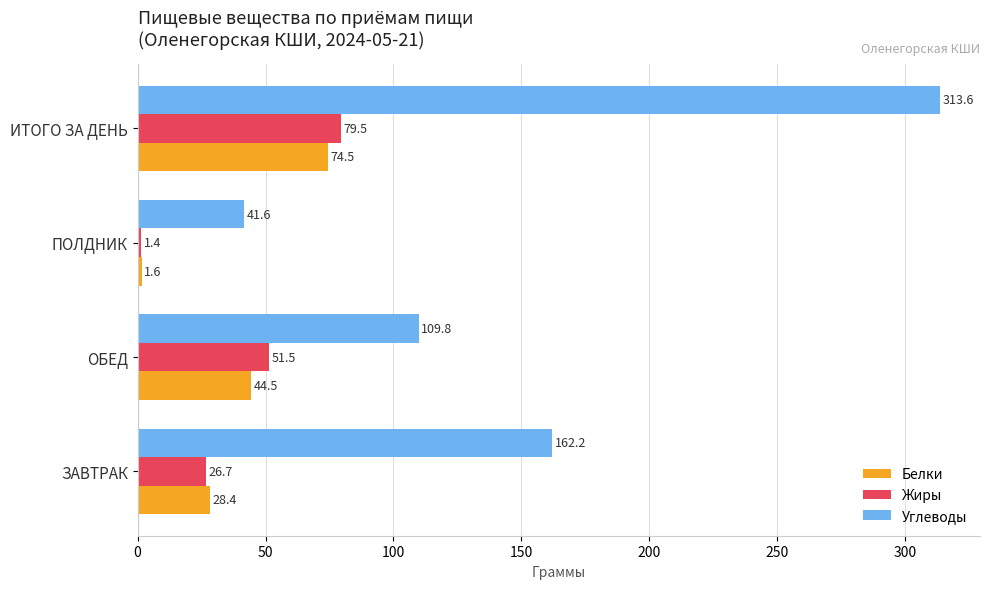

What is the sum of the Углеводы values at ИТОГО ЗА ДЕНЬ and ЗАВТРАК?

475.8